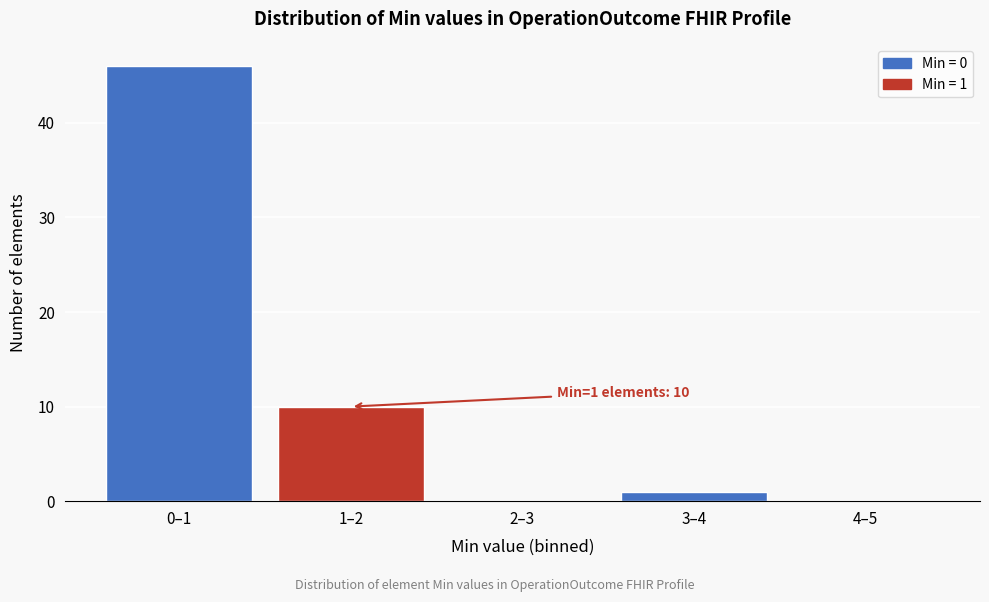

Reading right to left, extract all data points from this chart.

4–5=0	3–4=1	2–3=0	1–2=10	0–1=46